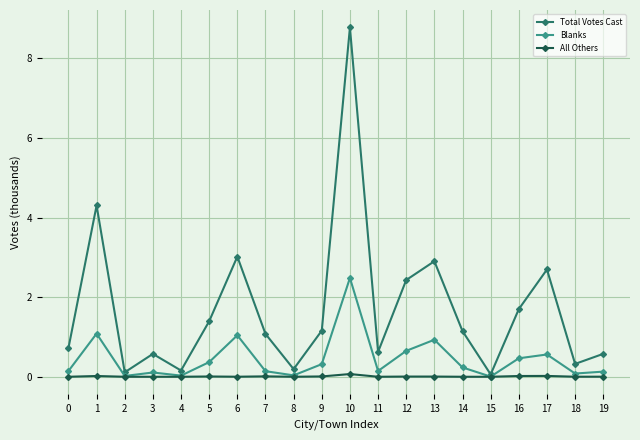

How many interior local valleys does the Total Votes Cast series have?

6